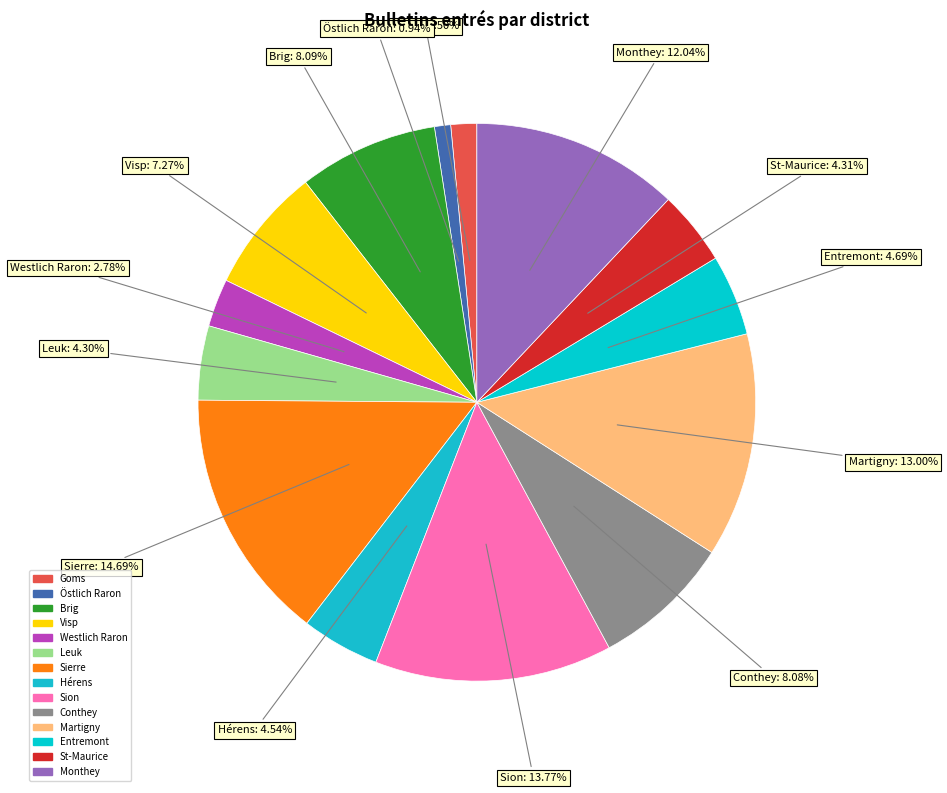

To the nearest percent, what is the difference between the Westlich Raron and Goms slice percentages?

1%